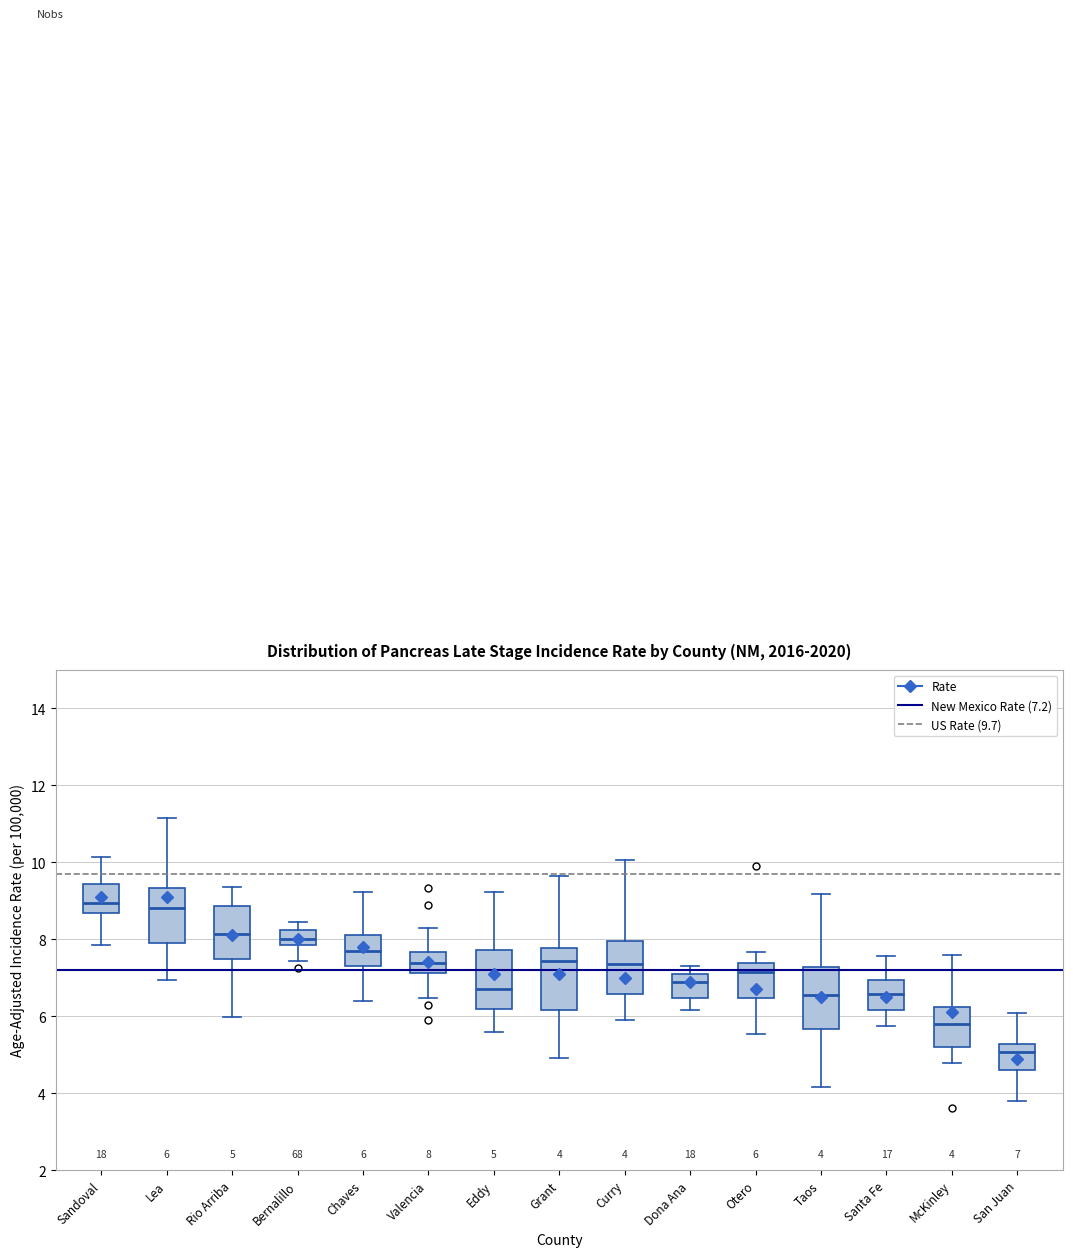

Which box has the lowest median line?

San Juan